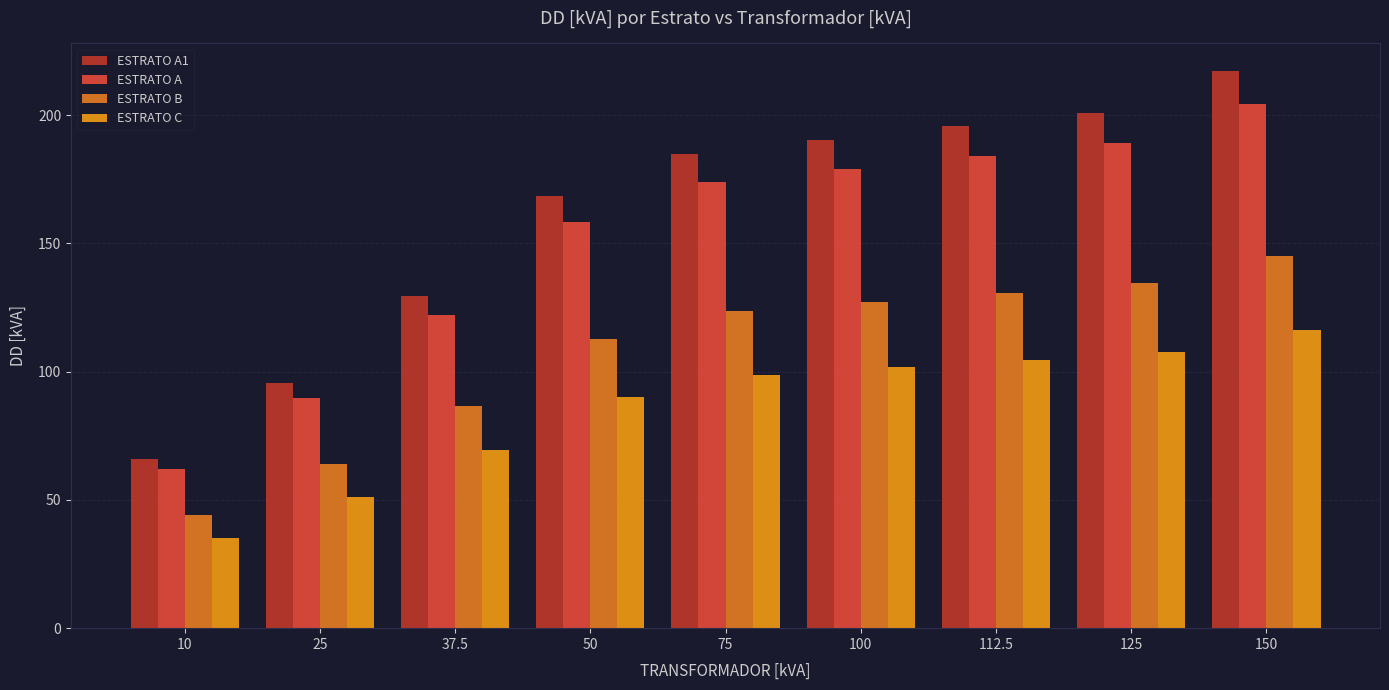

Count the number of data series in this chart.

4